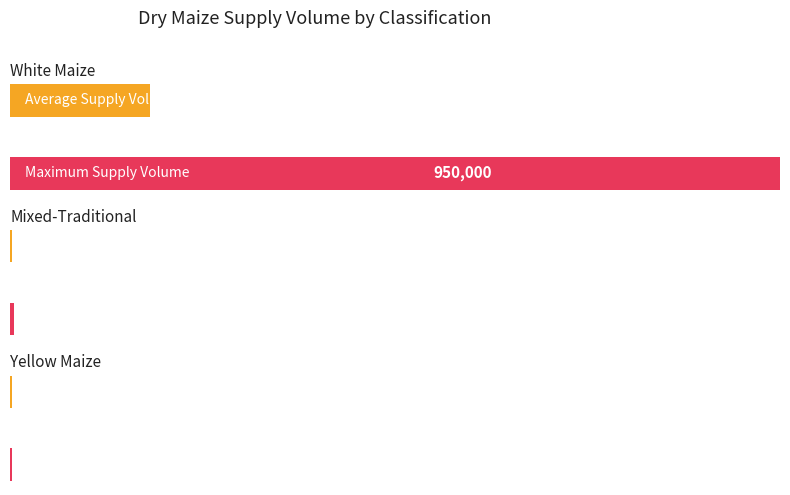

What is the greatest value displayed?

950000